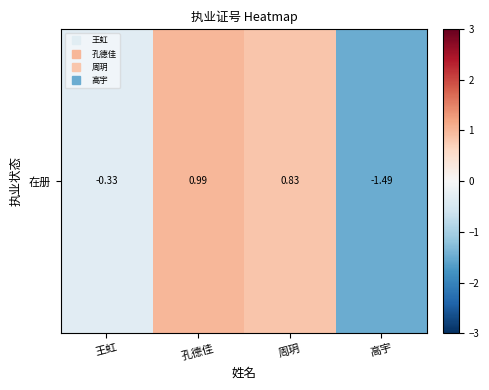

What is the change in value from 王虹 to 高宇?

-1.2